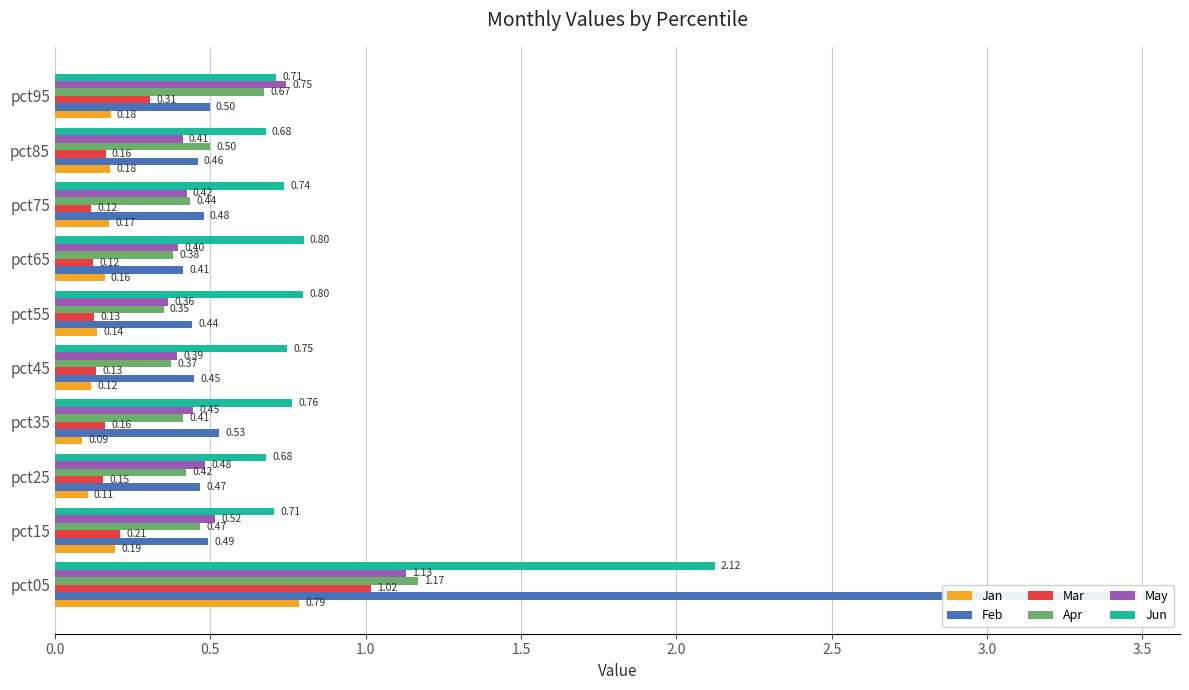

How many Jan values are between 0 and 1?

10